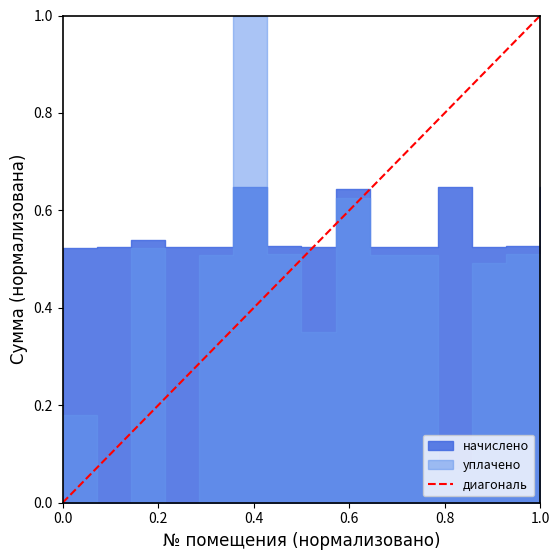

Between 1.0 and 0.0, which is larger?

1.0